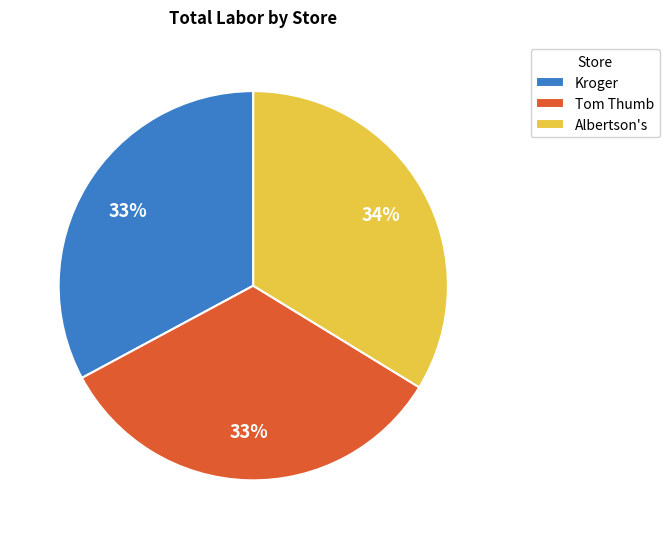

Which has a higher value, Albertson's or Kroger?

Albertson's